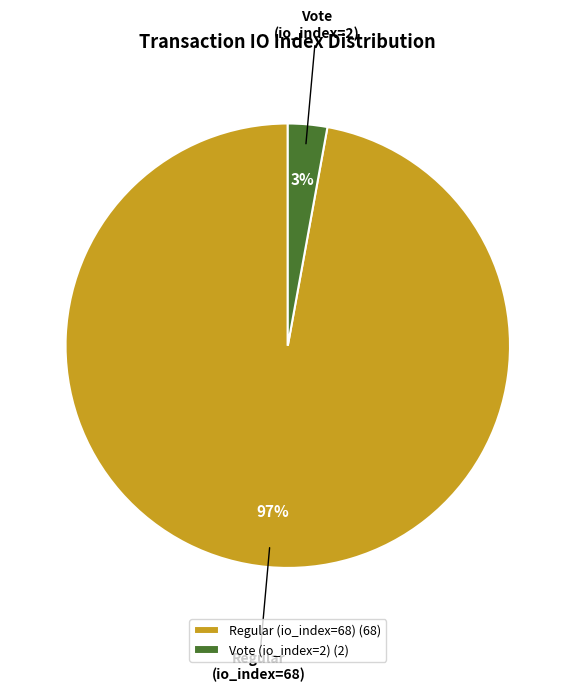

How many slices are in this pie chart?

2